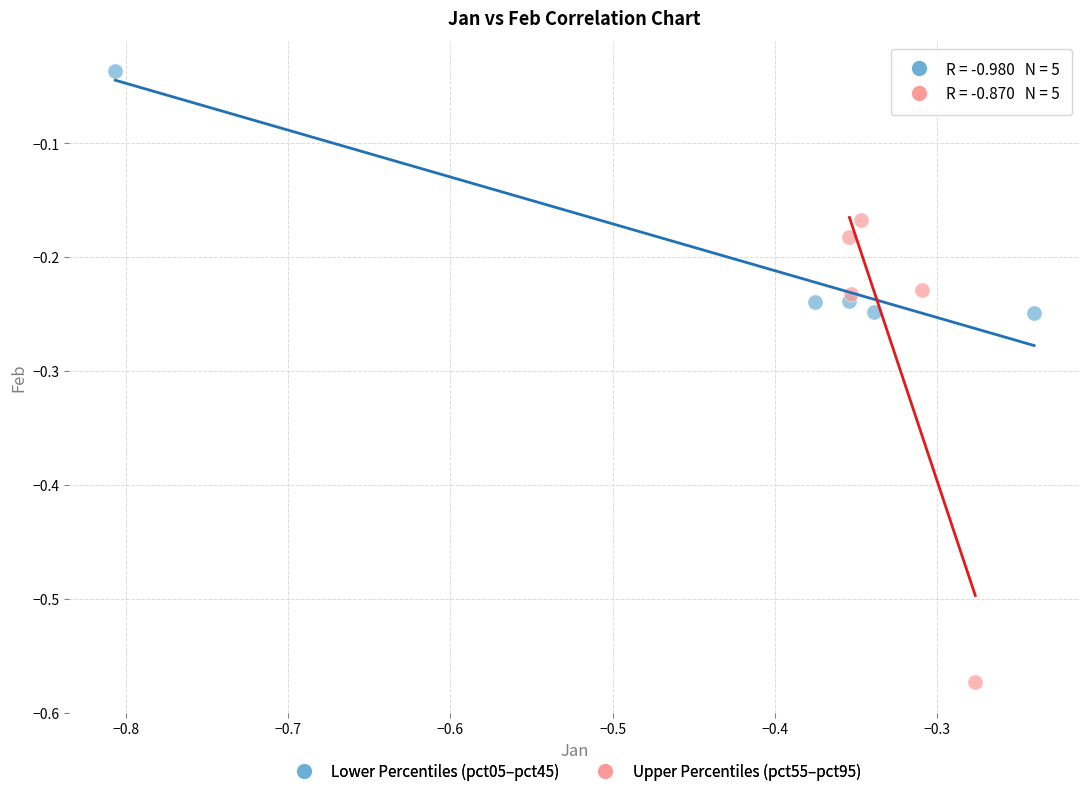

Which series has the widest spread of Y values?

Upper Percentiles (pct55–pct95)